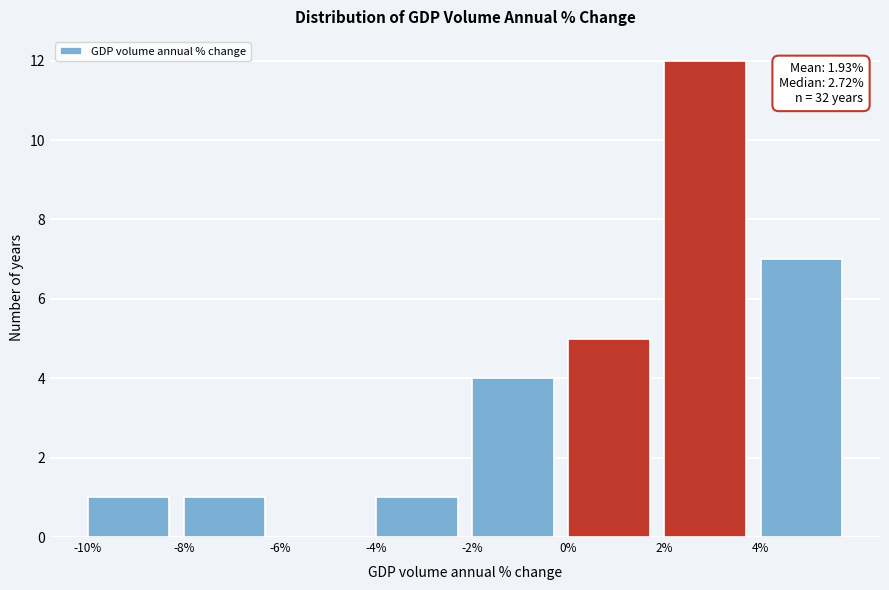

Over which range of the x-axis is the bar tallest?

2 to 4